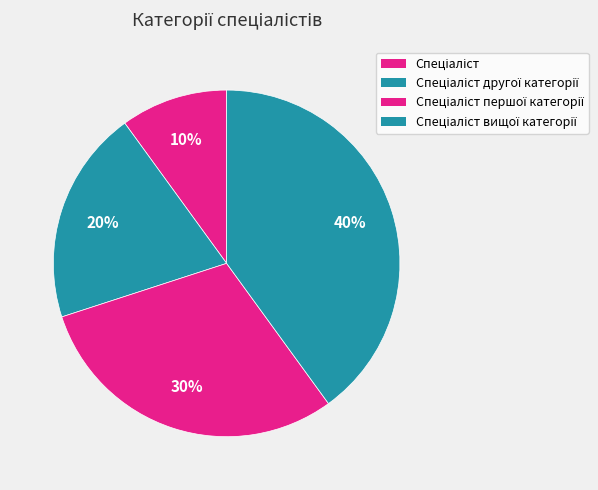

Which category has the smallest portion of the pie?

Спеціаліст